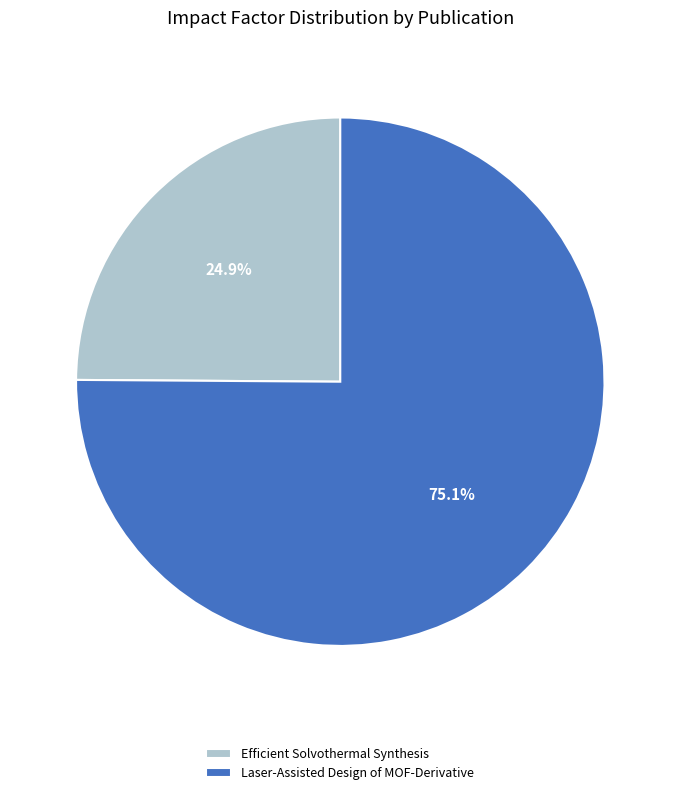

To the nearest percent, what is the difference between the Efficient Solvothermal Synthesis and Laser-Assisted Design of MOF-Derivative slice percentages?

50%